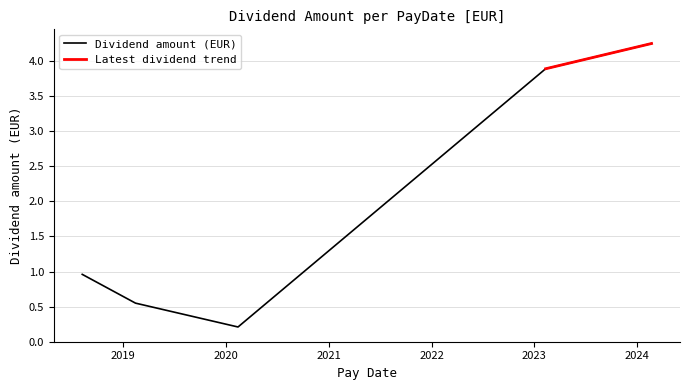

What is the sum of the values at 2024-02-21 and 2019-02-15?

4.8